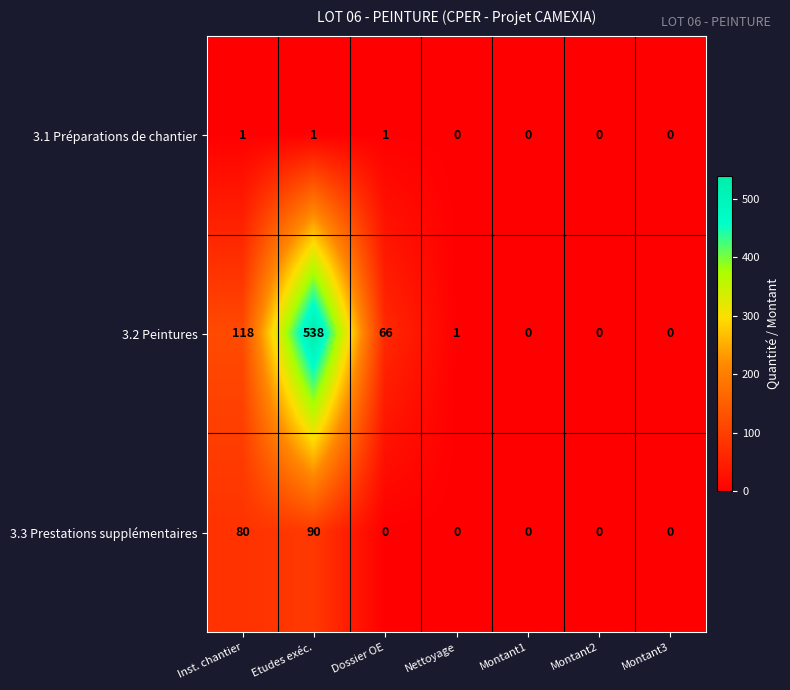

How many 3.1 Préparations de chantier values are between 0 and 1?

7